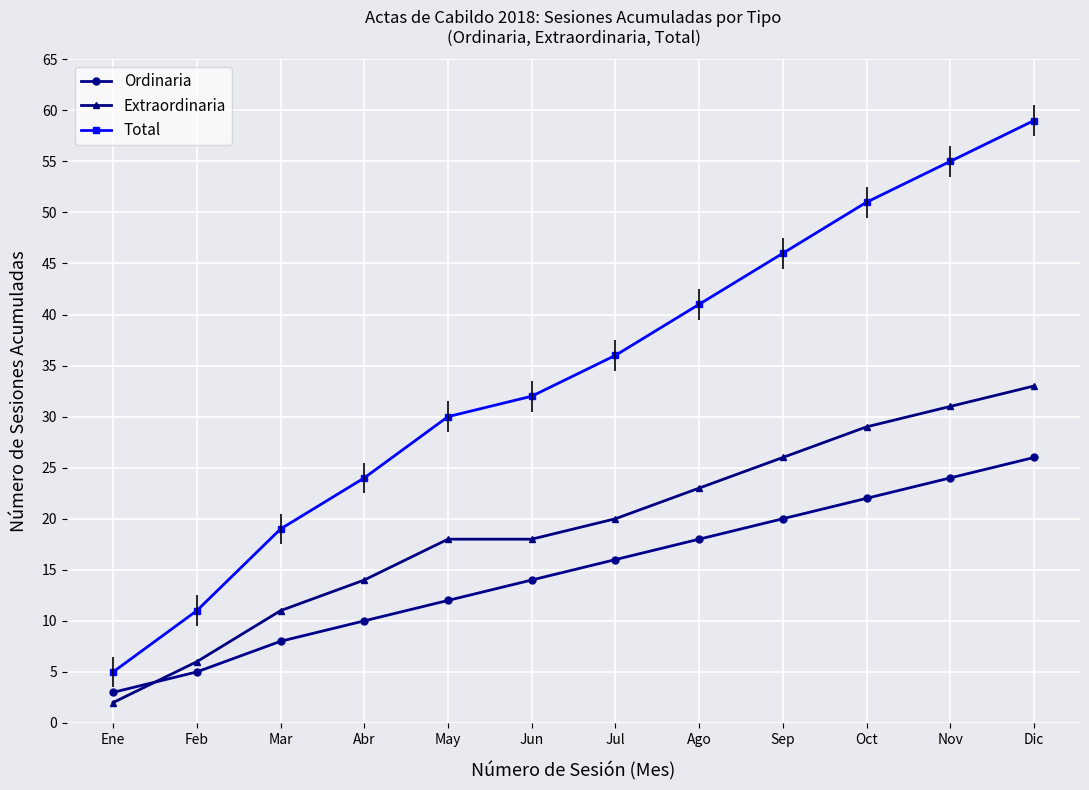

At Feb, list the series in order from smallest to largest.

Ordinaria, Extraordinaria, Total